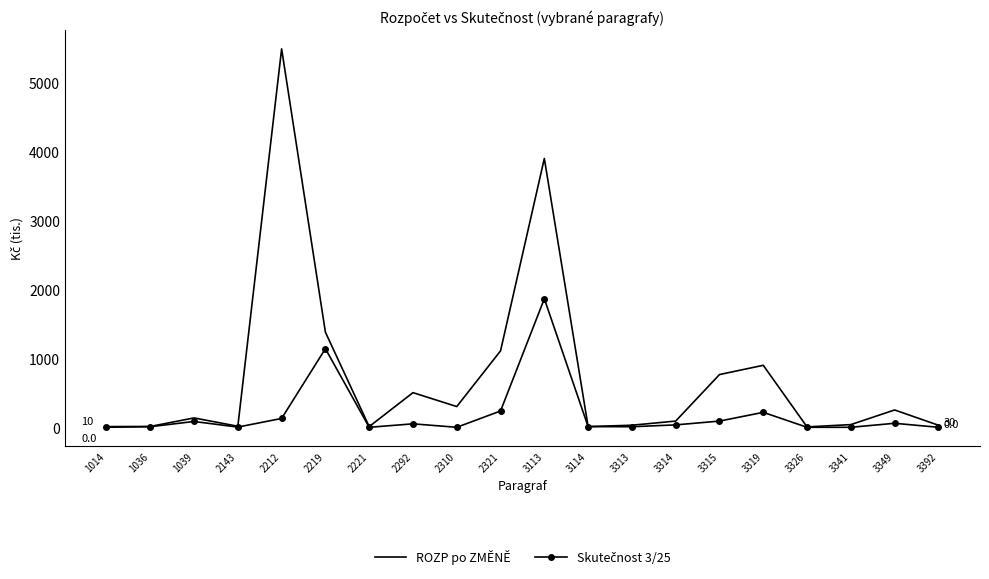

True or false: ROZP po ZMĚNĚ has a value of 447.2 at 3315.

False